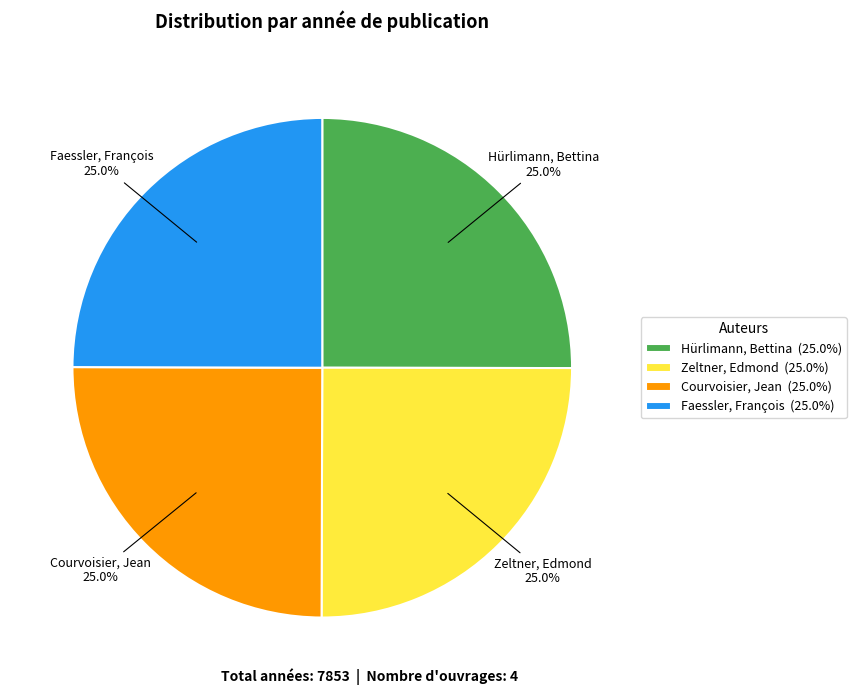

How many slices are in this pie chart?

4